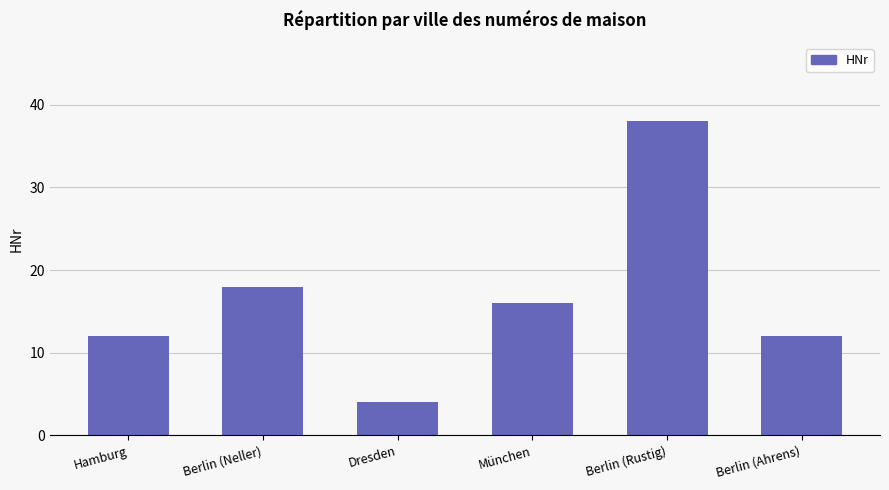

At which category does the chart reach its peak across all series?

Berlin (Rustig)